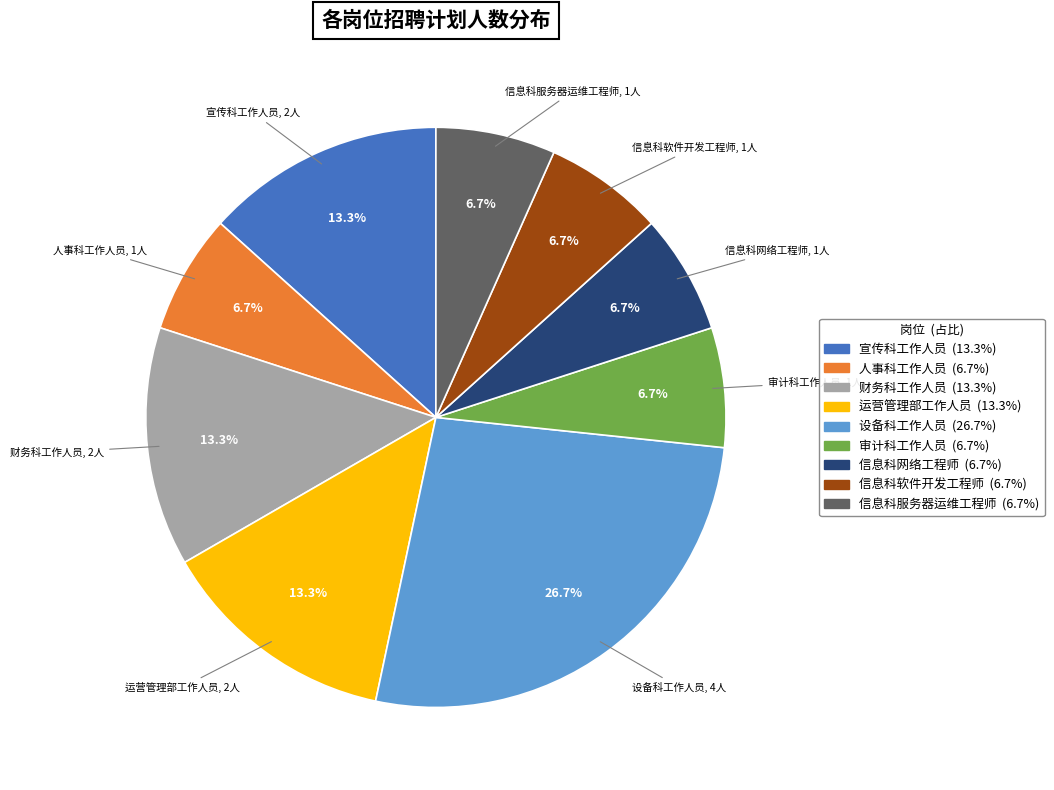

What is the largest slice in the pie chart?

设备科工作人员